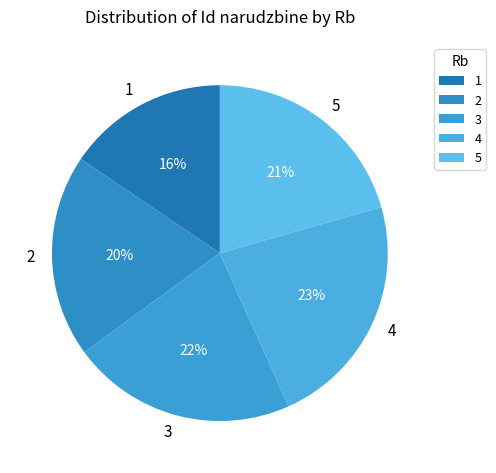

To the nearest percent, what is the difference between the 5 and 2 slice percentages?

1%